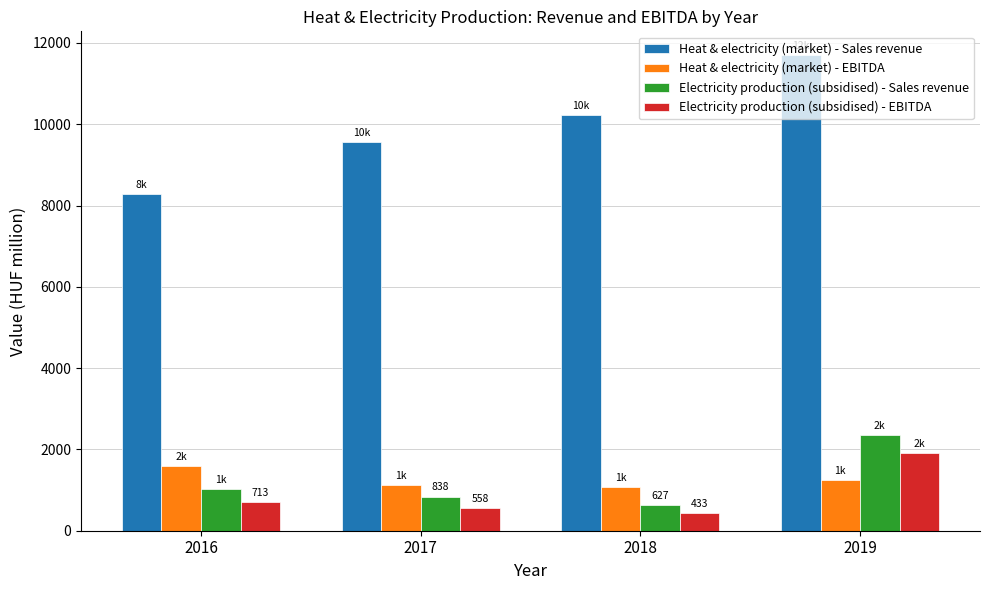

What is the difference between the maximum and minimum values in the Electricity production (subsidised) - EBITDA series?

1470.7